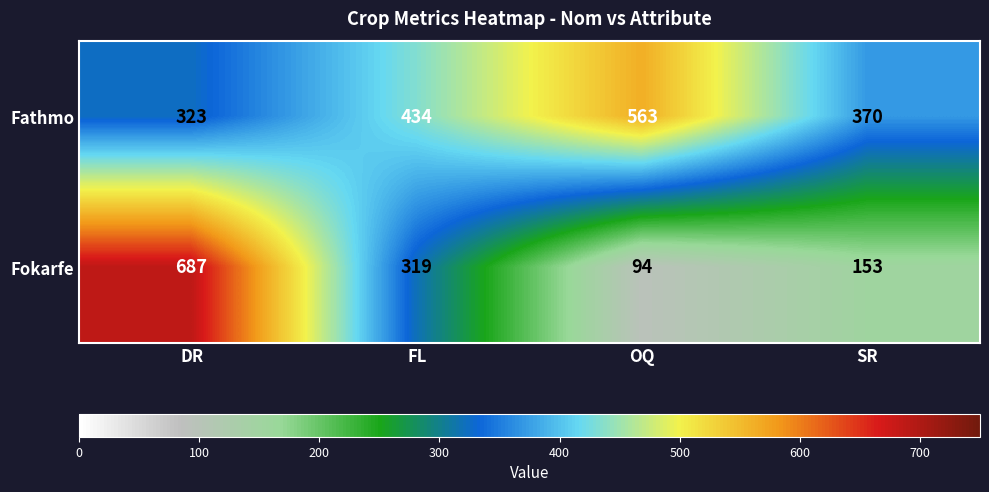

Reading right to left, extract all data points from this chart.

Fathmo: SR=370	OQ=563	FL=434	DR=323
Fokarfe: SR=153	OQ=94	FL=319	DR=687